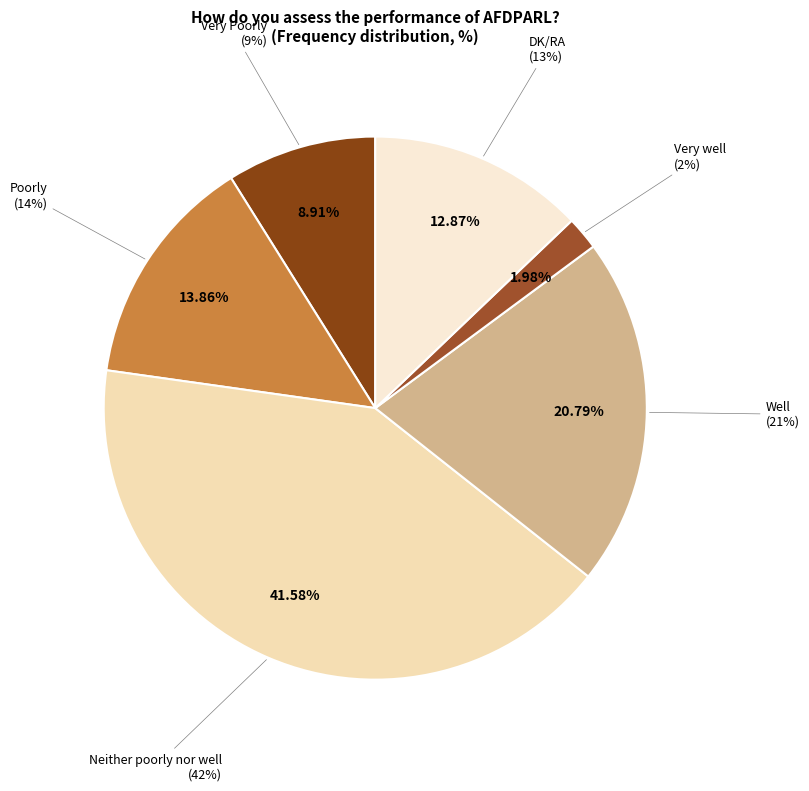

To the nearest percent, what portion does Very Poorly represent?

9%